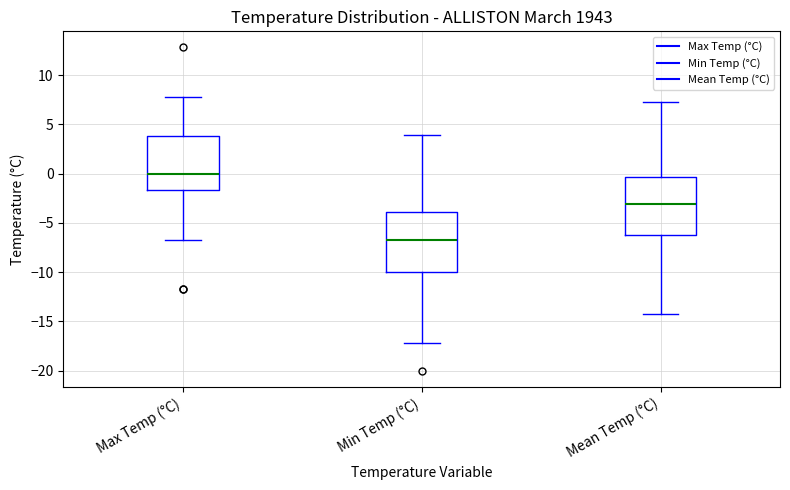

Reading left to right, transcribe this box plot: for each box, give where its median line is, the range the box spans, and where its two whiskers end, as read against the y-axis. The values are not printed on the chart, so give them approximately, as read against the axis.

Max Temp (°C): median 0.0, box -1.5 to 4.0, whiskers -6.5 to 8.0
Min Temp (°C): median -6.5, box -10.0 to -4.0, whiskers -17.0 to 4.0
Mean Temp (°C): median -3.0, box -6.0 to -0.5, whiskers -14.0 to 7.5